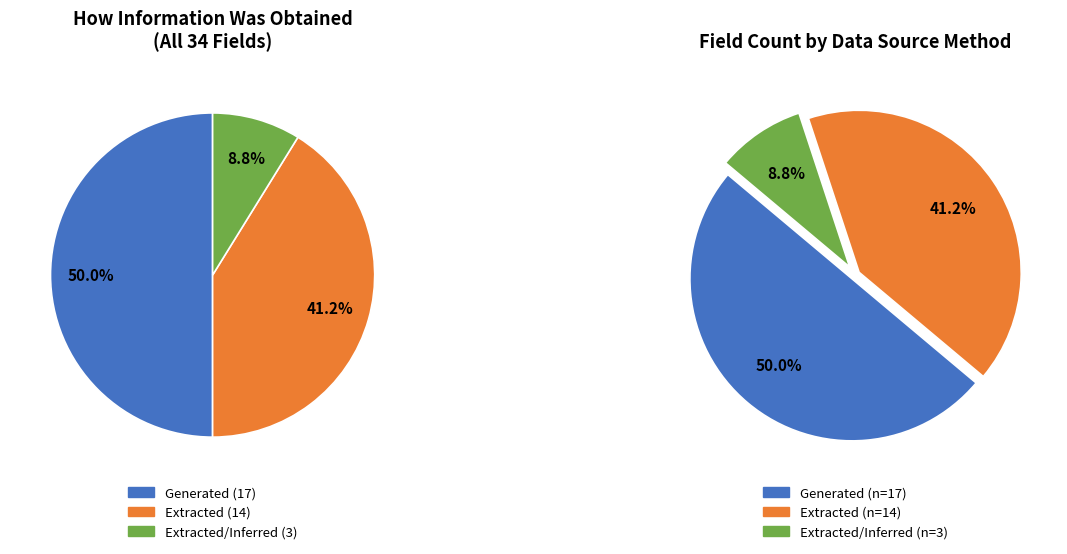

True or false: Extracted accounts for 56% of the total.

False